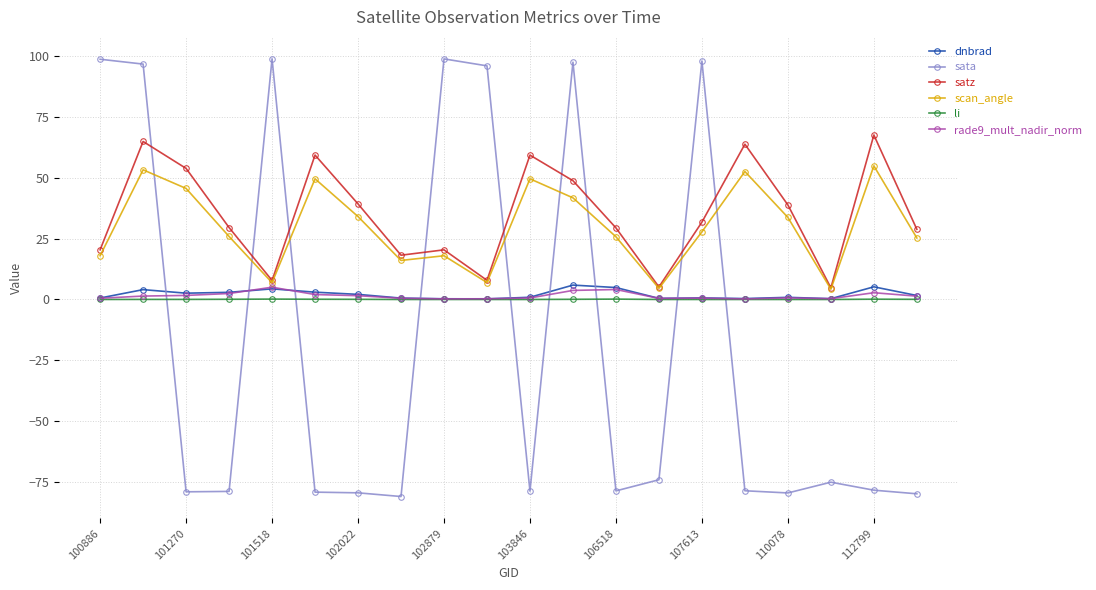

Count the number of data series in this chart.

6